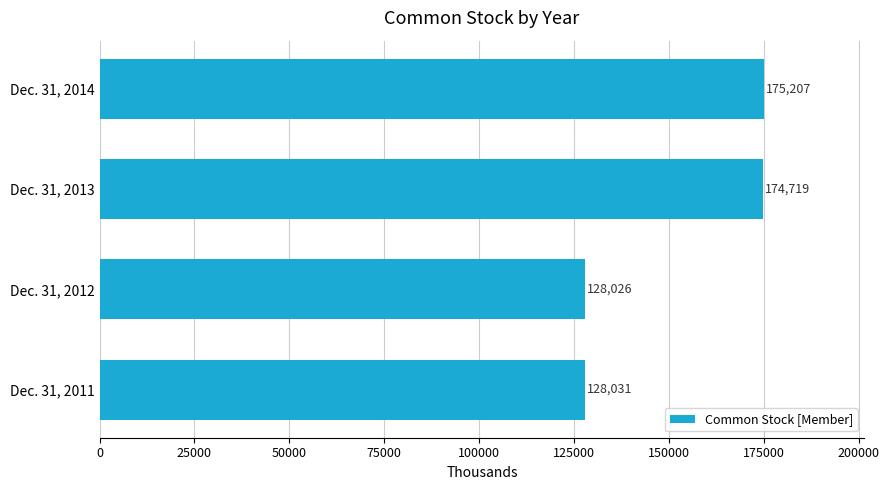

True or false: the data shows 175207 at Dec. 31, 2014.

True